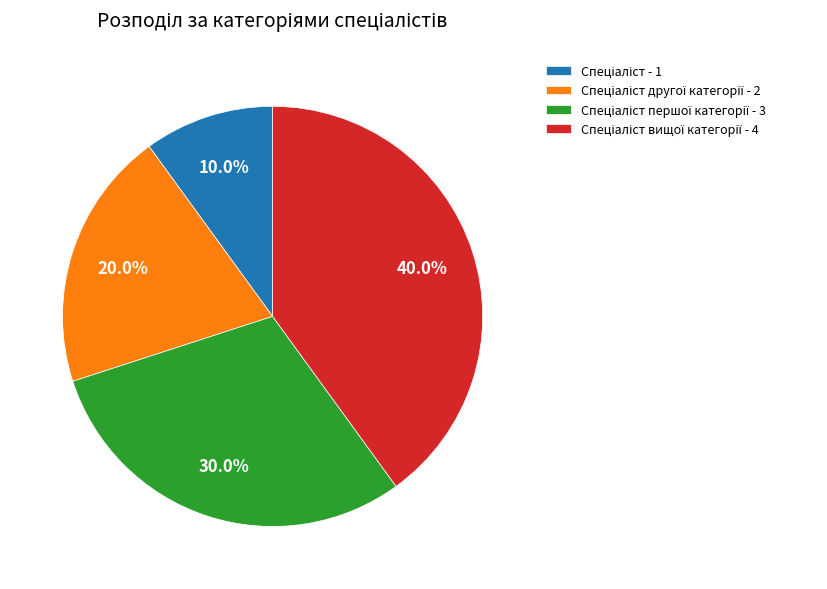

Does any single category account for the majority?

No